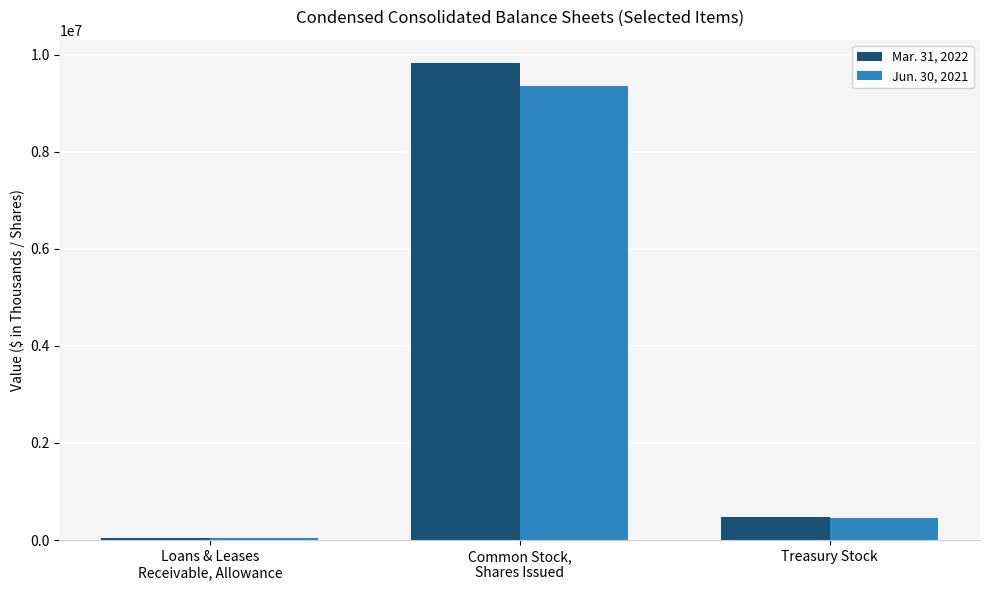

What is the approximate value of Jun. 30, 2021 at Treasury Stock, to the nearest 100?

456400